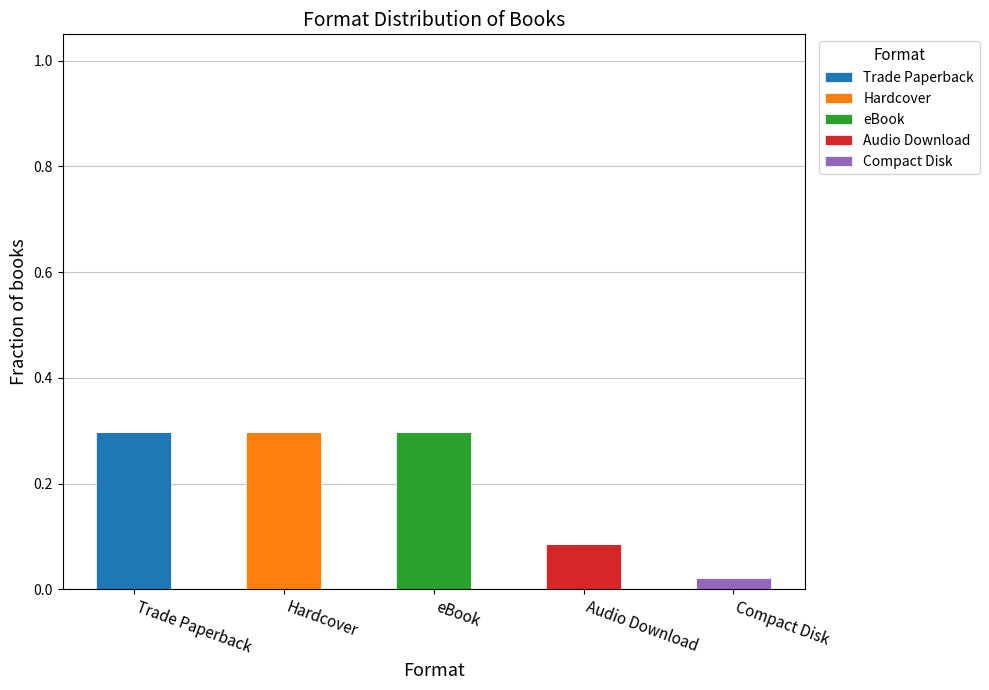

What is the highest value of the Trade Paperback series?

0.3